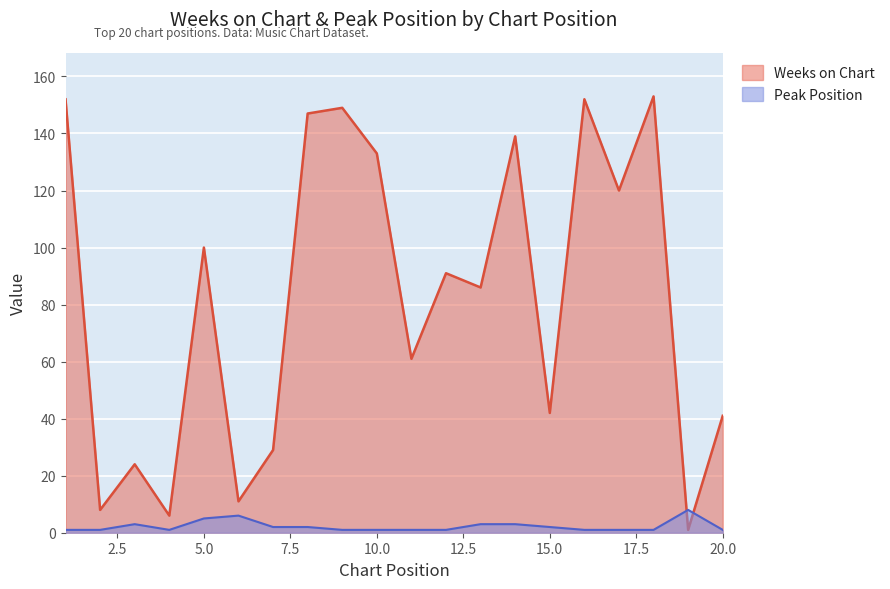

Where is Peak Position nearest to the value 4?

3